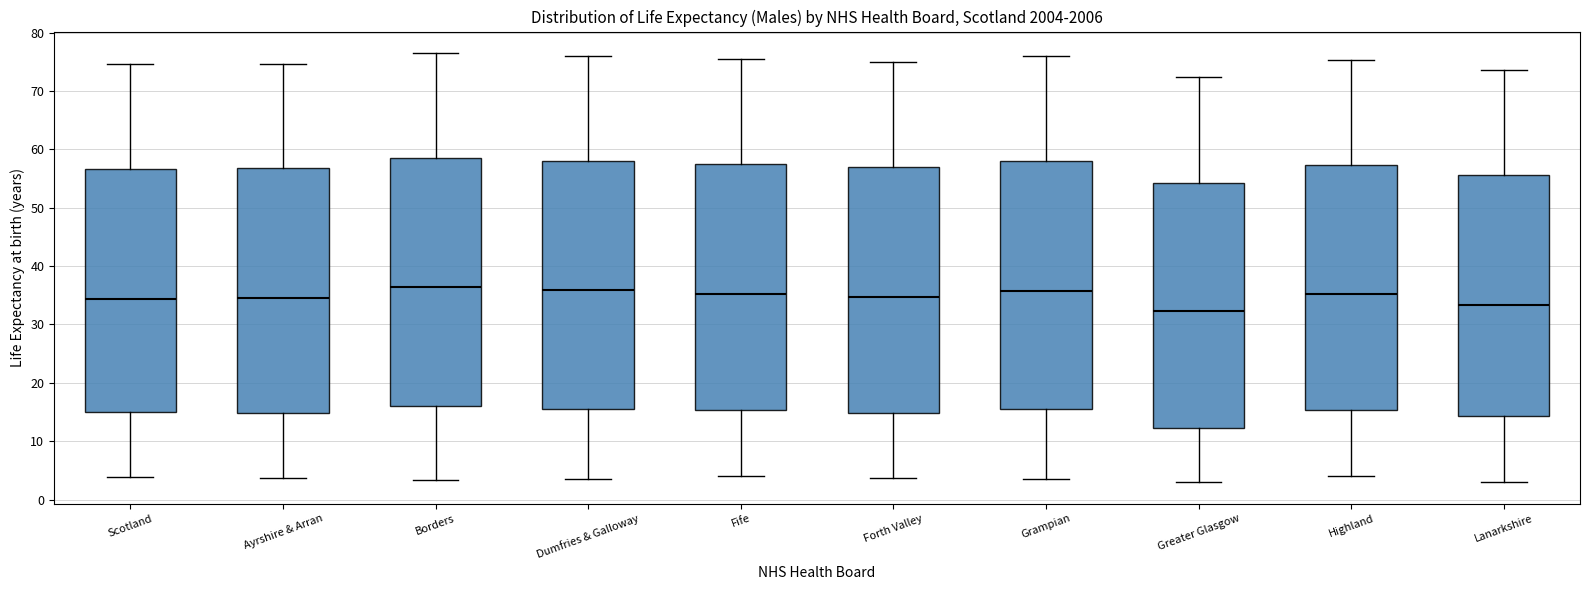

Reading left to right, read every box against the y-axis: the position of its median line, the range the box covers, and the ends of its whiskers. The values are not printed on the chart, so give them approximately, as read against the axis.

Scotland: median 34, box 15 to 57, whiskers 4 to 75
Ayrshire & Arran: median 35, box 15 to 57, whiskers 4 to 75
Borders: median 36, box 16 to 58, whiskers 3 to 77
Dumfries & Galloway: median 36, box 16 to 58, whiskers 4 to 76
Fife: median 35, box 15 to 58, whiskers 4 to 75
Forth Valley: median 35, box 15 to 57, whiskers 4 to 75
Grampian: median 36, box 16 to 58, whiskers 4 to 76
Greater Glasgow: median 32, box 12 to 54, whiskers 3 to 72
Highland: median 35, box 15 to 57, whiskers 4 to 75
Lanarkshire: median 33, box 14 to 56, whiskers 3 to 74